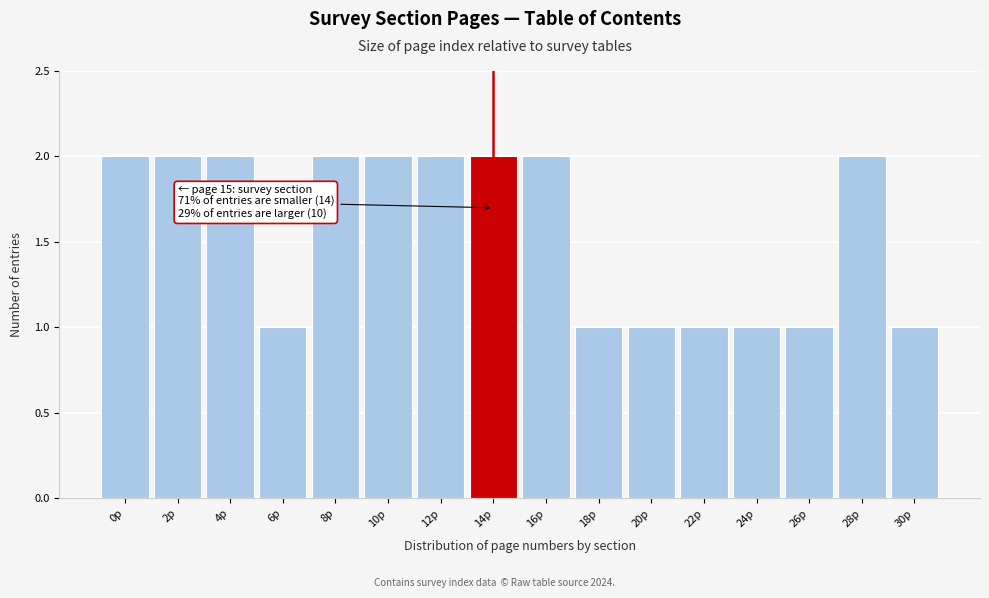

Reading left to right, transcribe all the data shown in this chart.

0p=2	2p=2	4p=2	6p=1	8p=2	10p=2	12p=2	14p=2	16p=2	18p=1	20p=1	22p=1	24p=1	26p=1	28p=2	30p=1